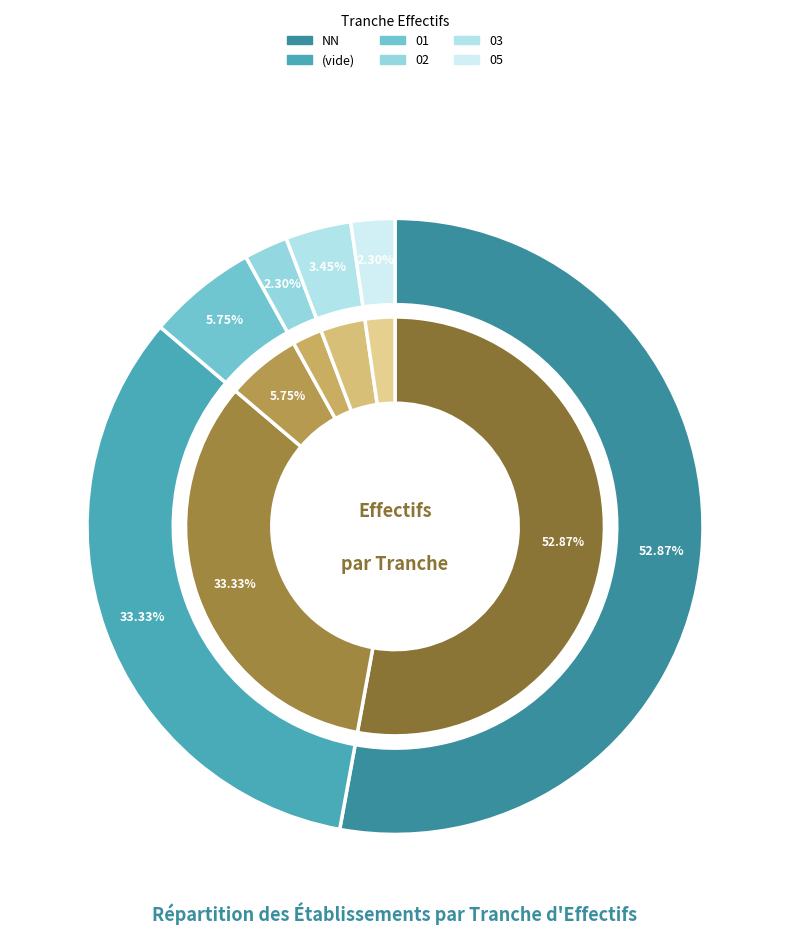

Which category has the smallest portion of the pie?

02